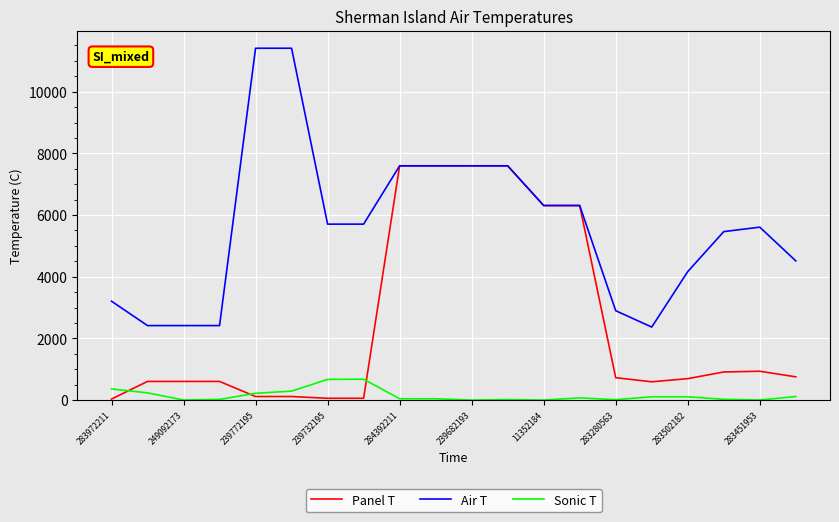

Rank the series by their average value, from lowest to highest.

Sonic T, Panel T, Air T